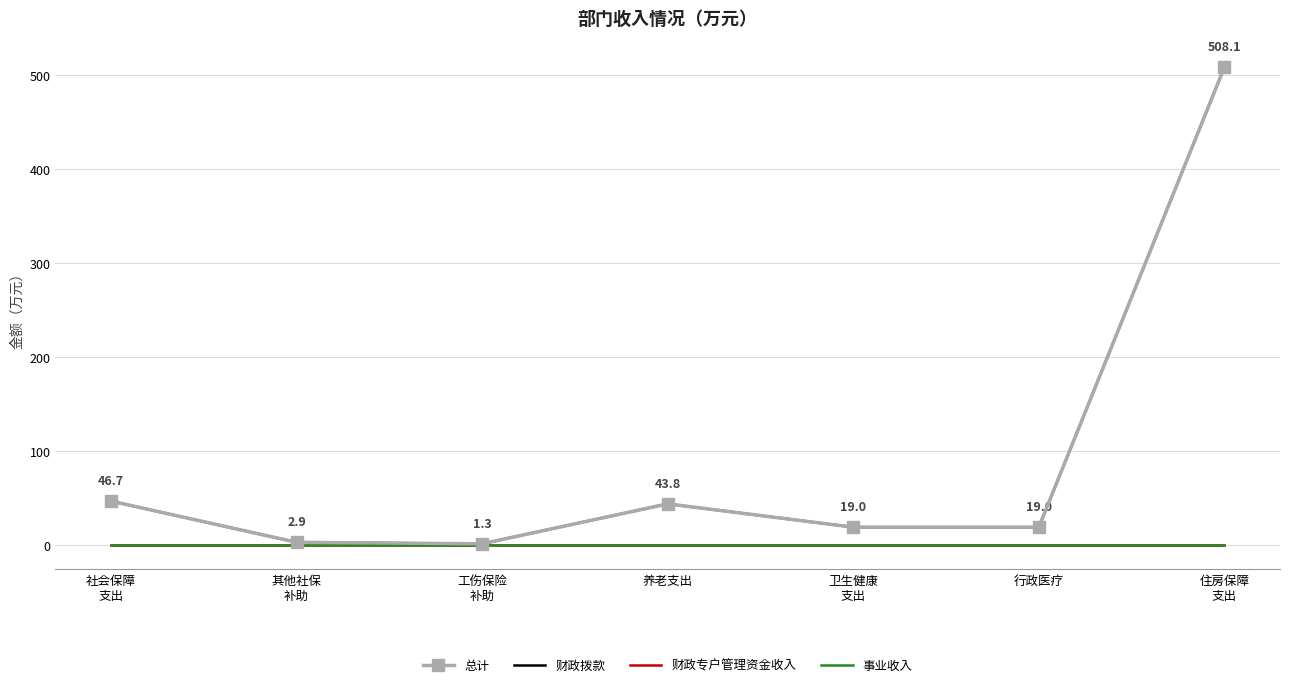

Which series has the largest total across all categories?

总计